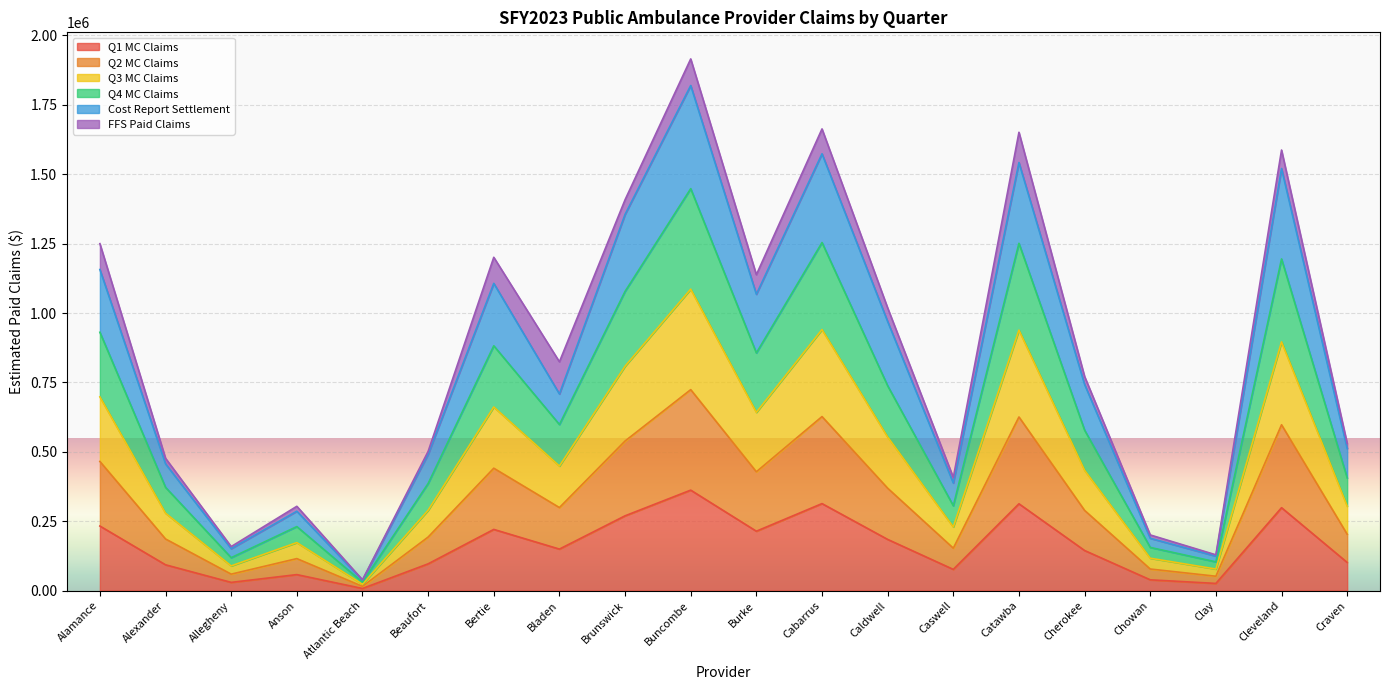

True or false: Q2 MC Claims and Q3 MC Claims cross at least once.

False